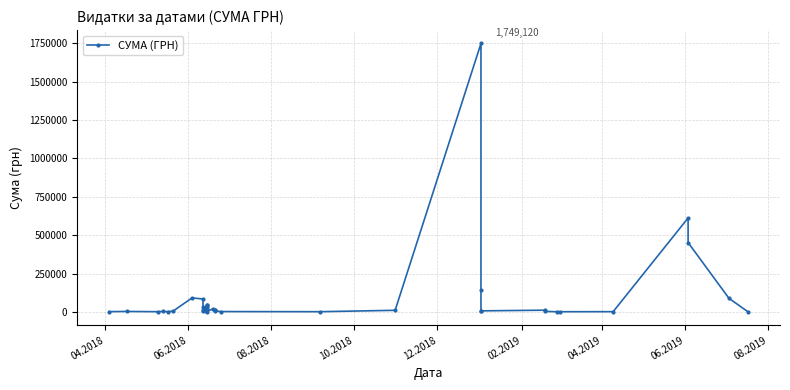

What is the greatest value displayed?

1749119.6